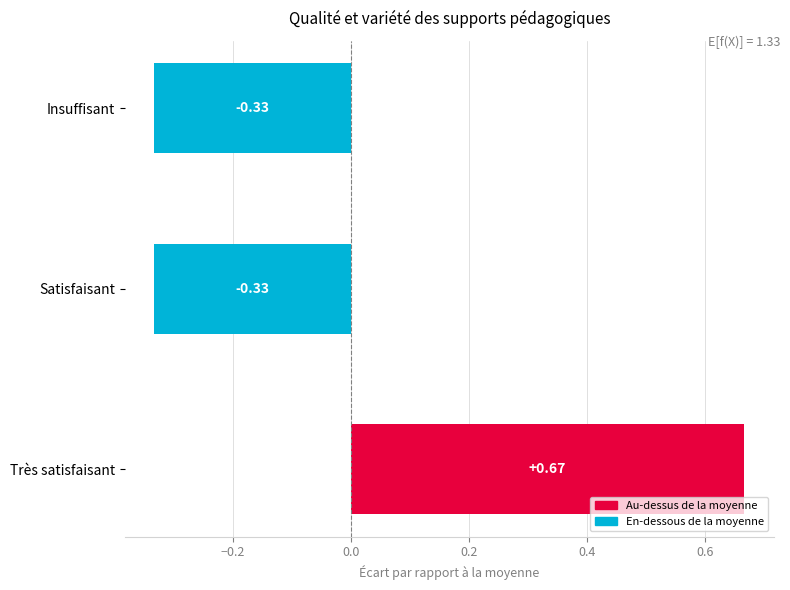

What is the change in value from Très satisfaisant to Satisfaisant?

-1.0